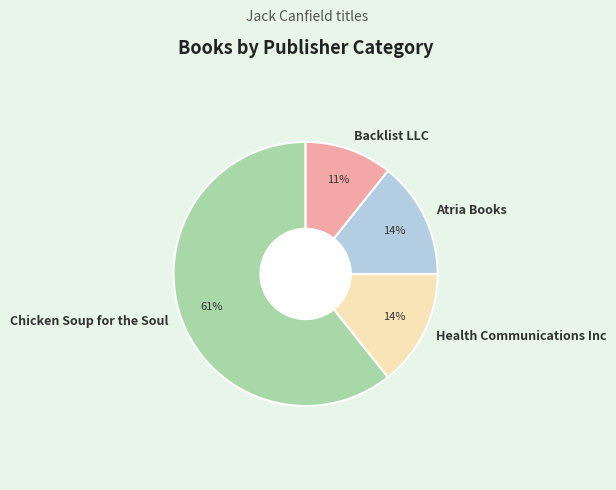

Does Chicken Soup for the Soul represent more than half of the total?

Yes